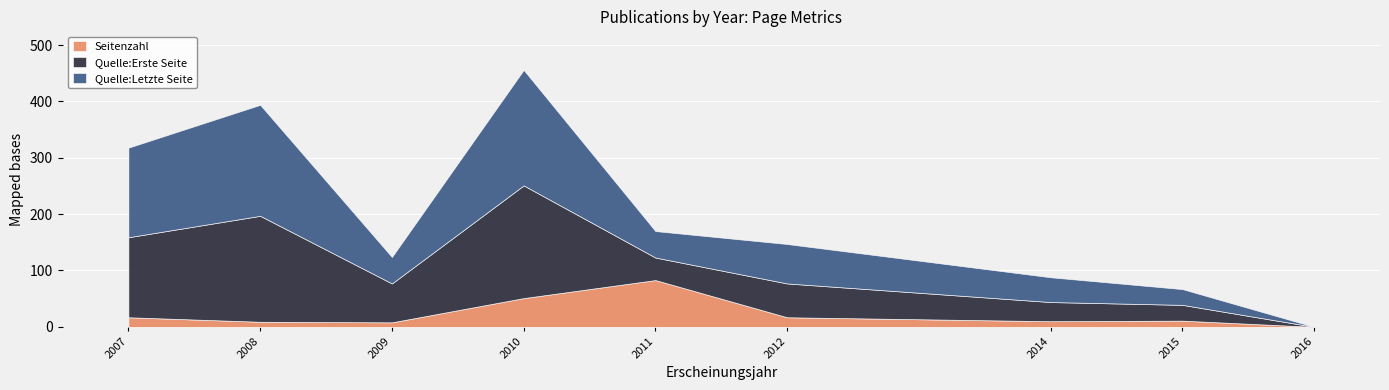

Where does the Seitenzahl series first go above 11?

2007